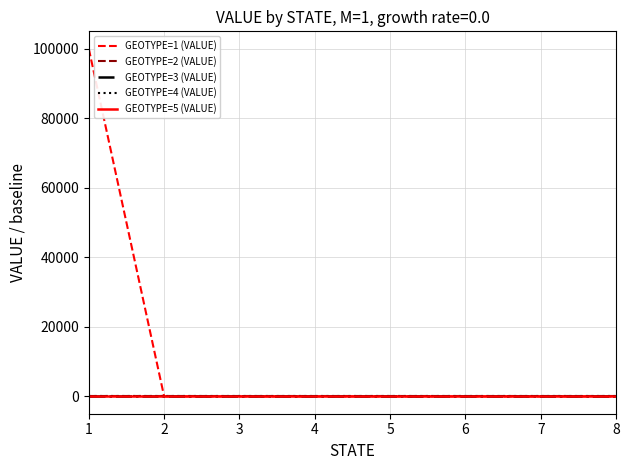

At which category is the sum across all series the highest?

1